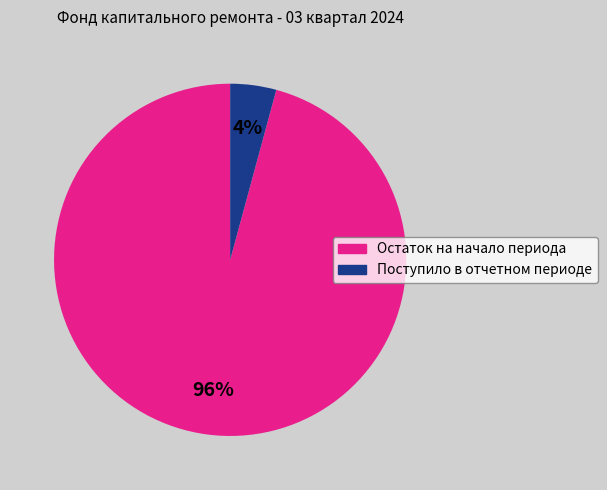

What is the majority slice?

Остаток на начало периода